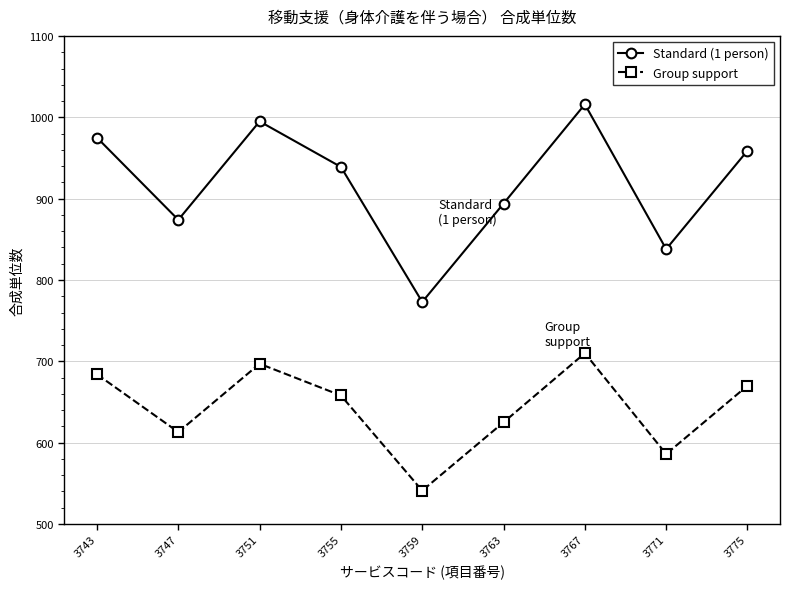

Is it true that Standard (1 person) equals 1375 at 3755?

False